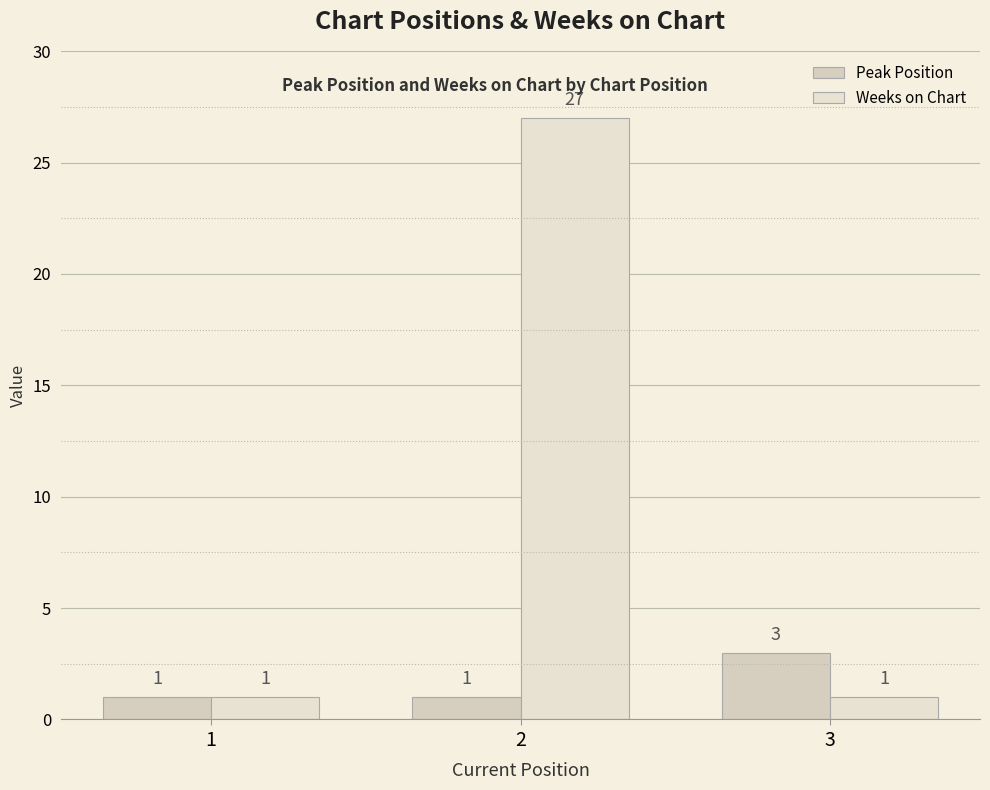

The Weeks on Chart series shows 27 at 2. True or false?

True